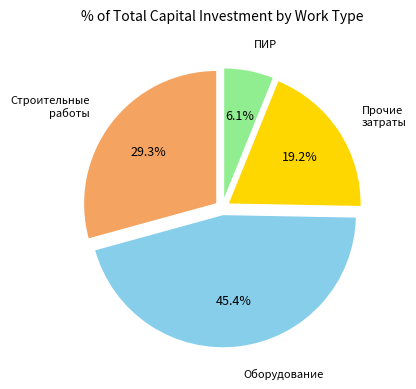

Does any single category account for the majority?

No